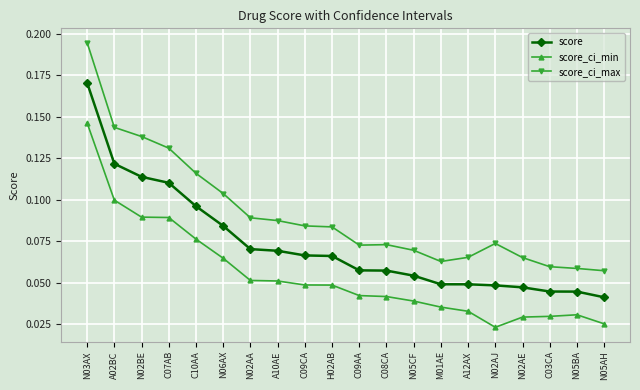

What is the sum of all score values?

1.5